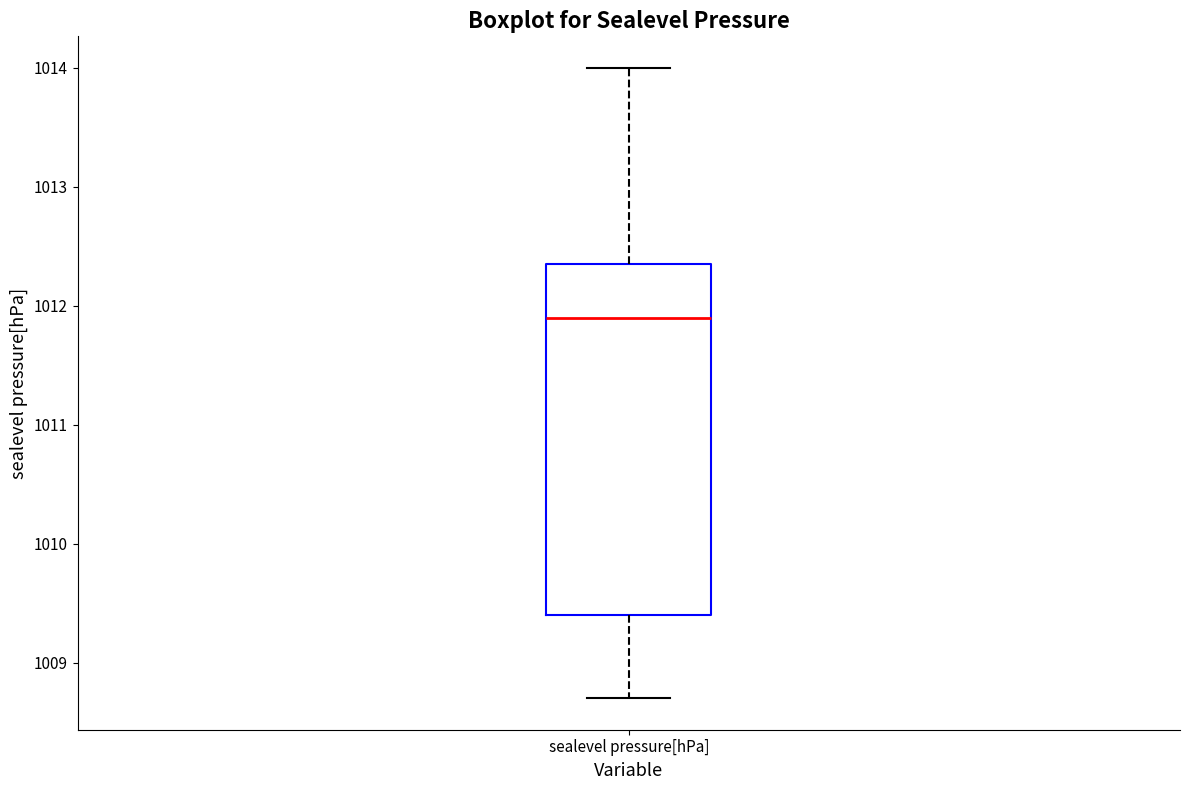

Read this box plot against the y-axis: the position of the median line, the range covered by the box, and the ends of both whiskers. The values are not printed on the chart, so give them approximately, as read against the axis.

median 1011.9, box 1009.4 to 1012.4, whiskers 1008.7 to 1014.0